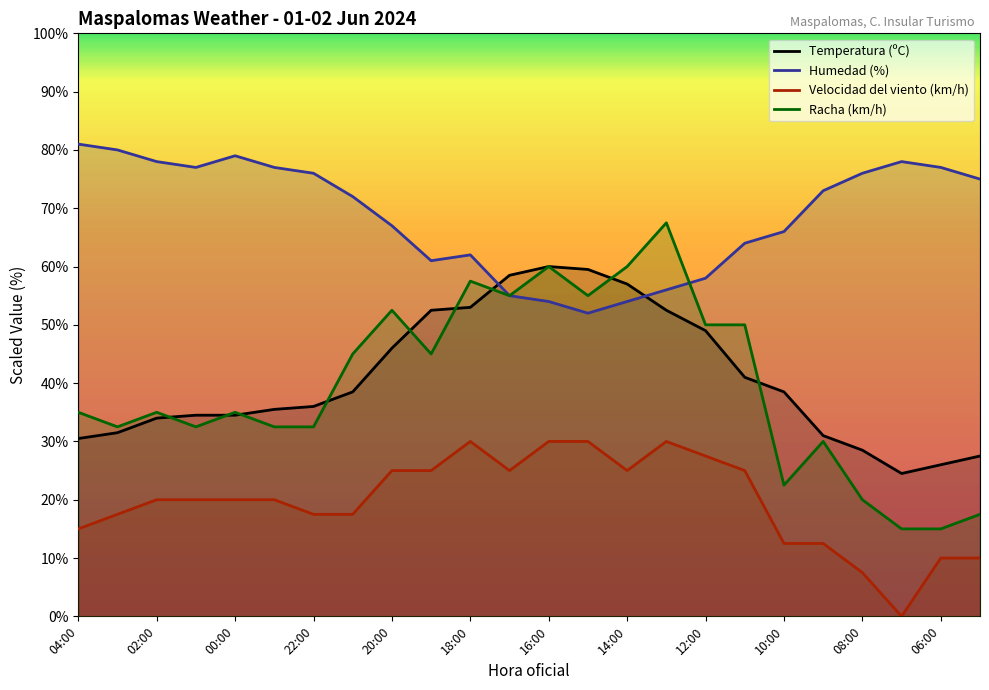

Rank the series by their maximum value, from highest to lowest.

Humedad (%), Racha (km/h), Temperatura (ºC), Velocidad del viento (km/h)